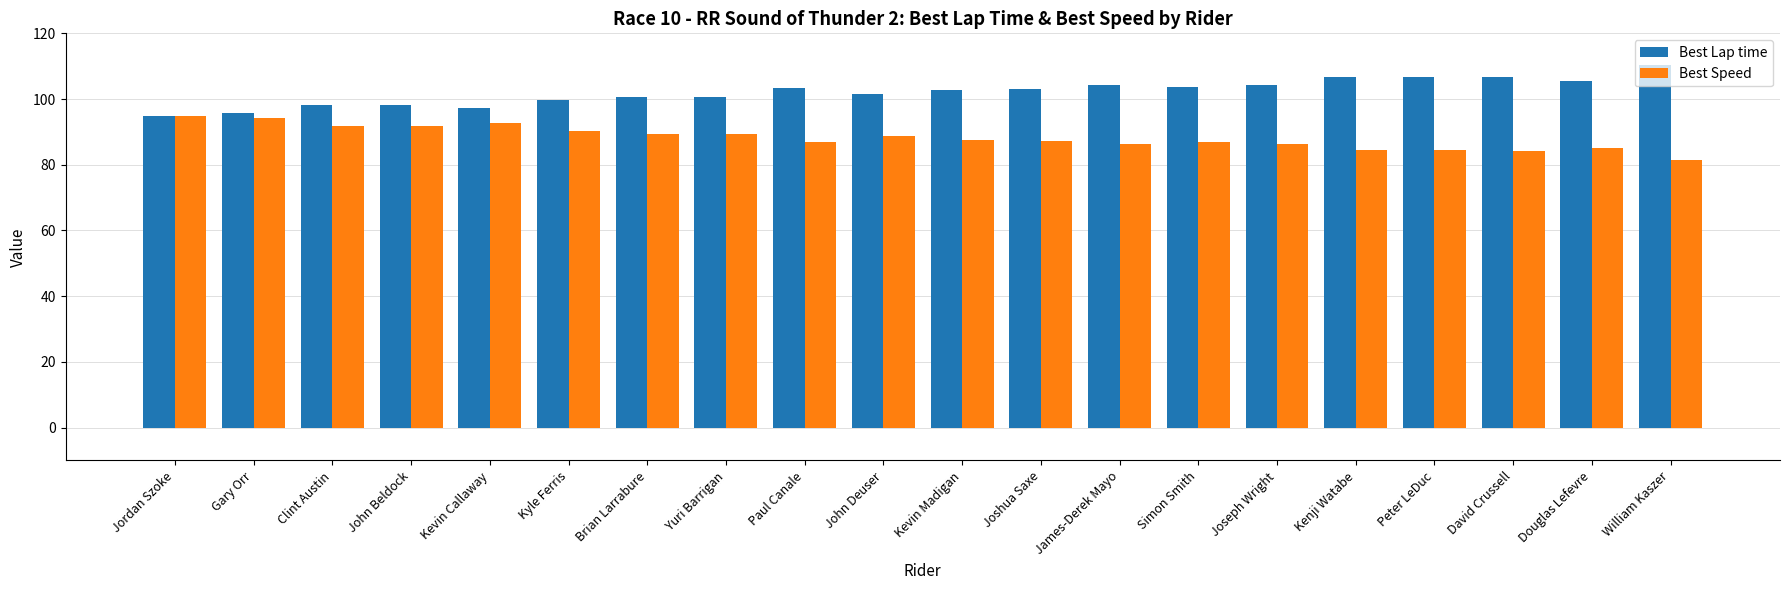

At which label does Best Speed first exceed 87?

Jordan Szoke